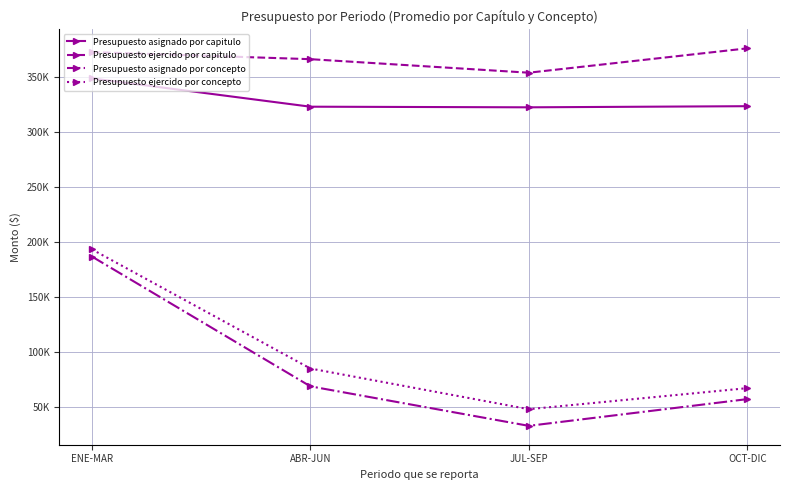

At which label is Presupuesto ejercido por concepto closest to 120879?

ABR-JUN